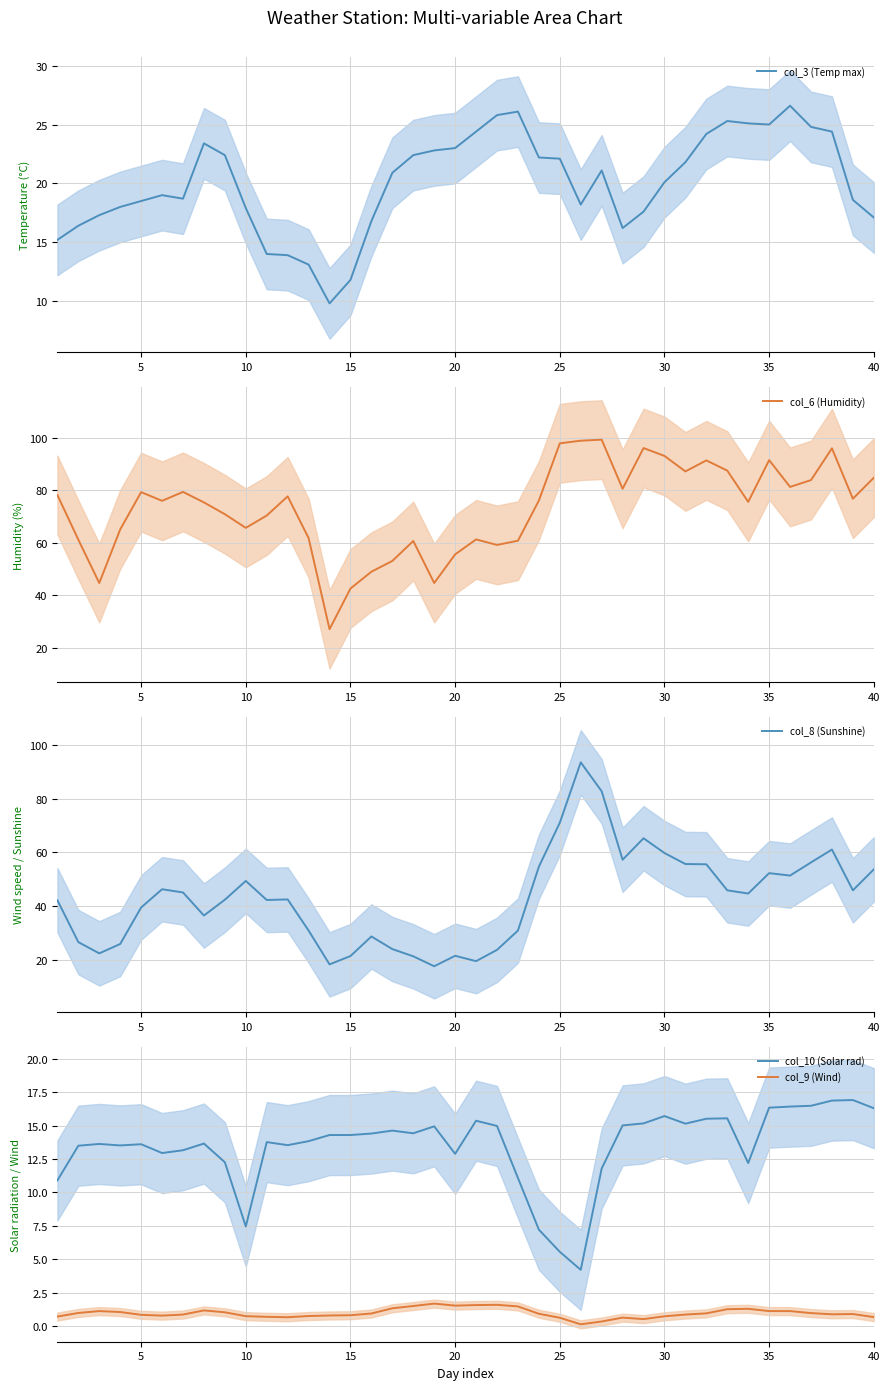

Between 5 and 10, which series saw the biggest shift?

col_8 (Sunshine)